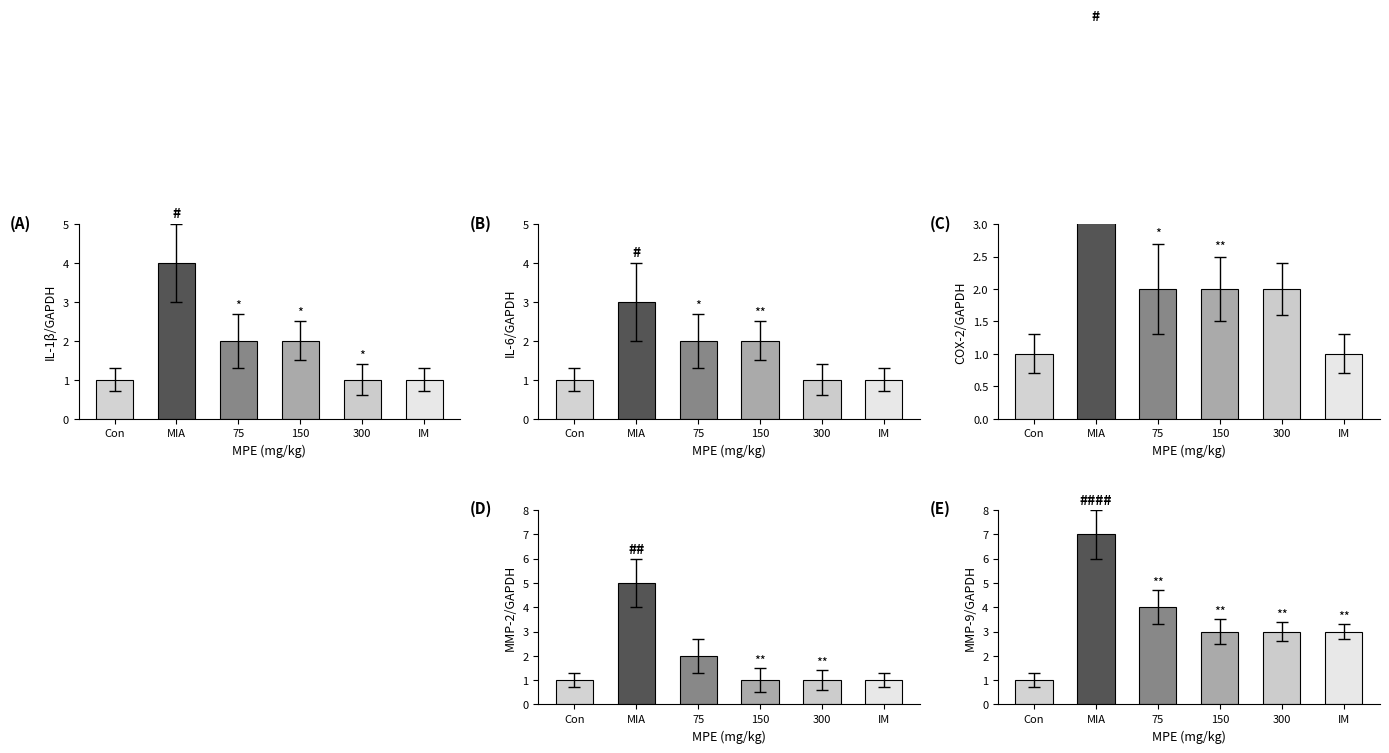

Is the value of MIA at 2 greater than the value of 300 at 3?

Yes